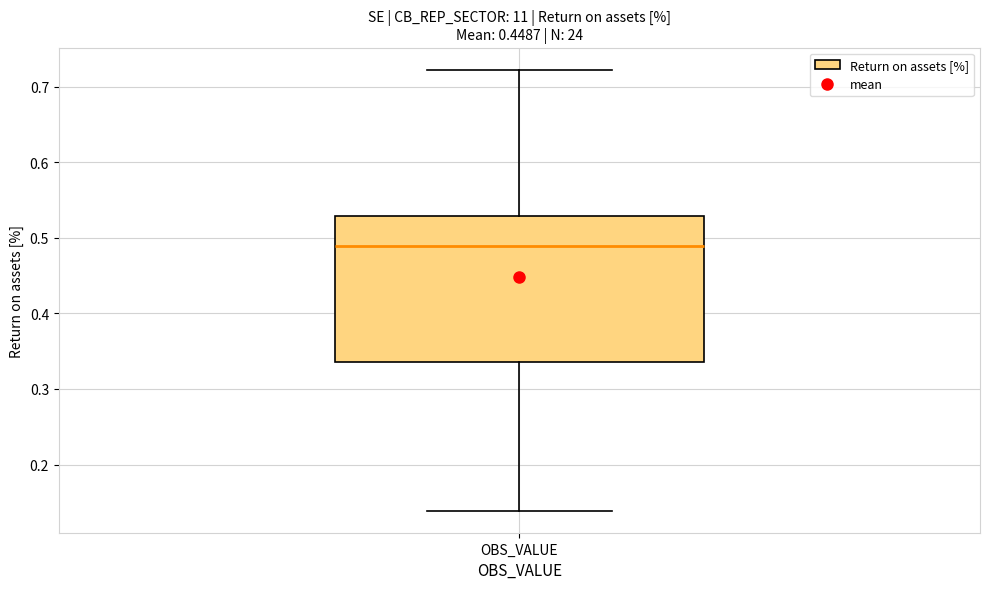

Read this box plot against the y-axis: the position of the median line, the range covered by the box, and the ends of both whiskers. The values are not printed on the chart, so give them approximately, as read against the axis.

median 0.49, box 0.34 to 0.53, whiskers 0.14 to 0.72